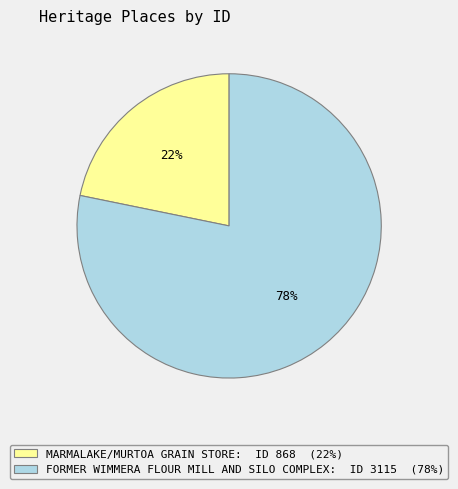

What is the majority slice?

FORMER WIMMERA FLOUR MILL AND SILO COMPLEX